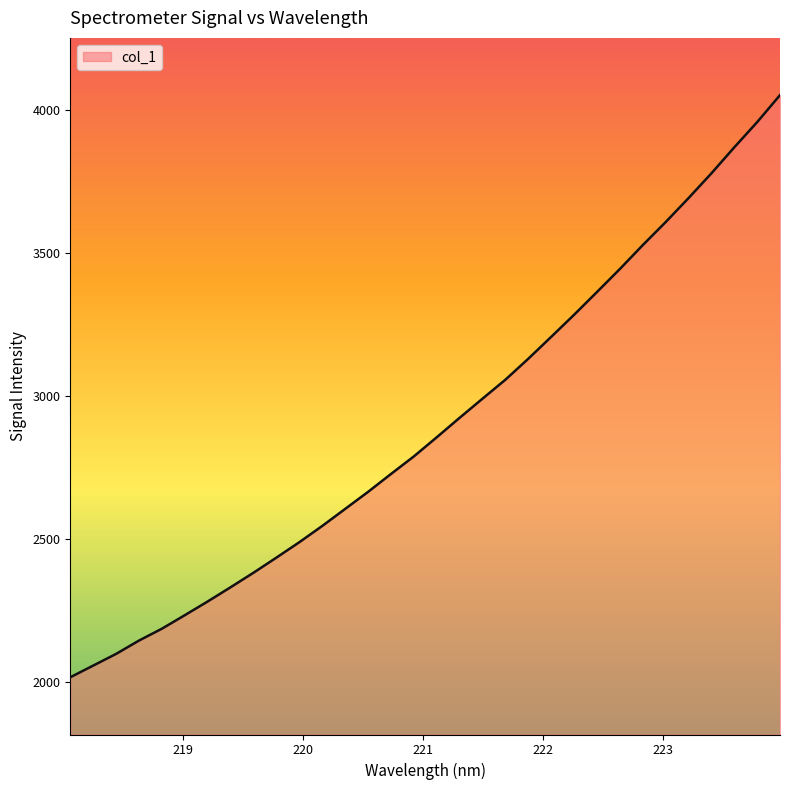

What is the minimum value shown in the chart?

2017.6